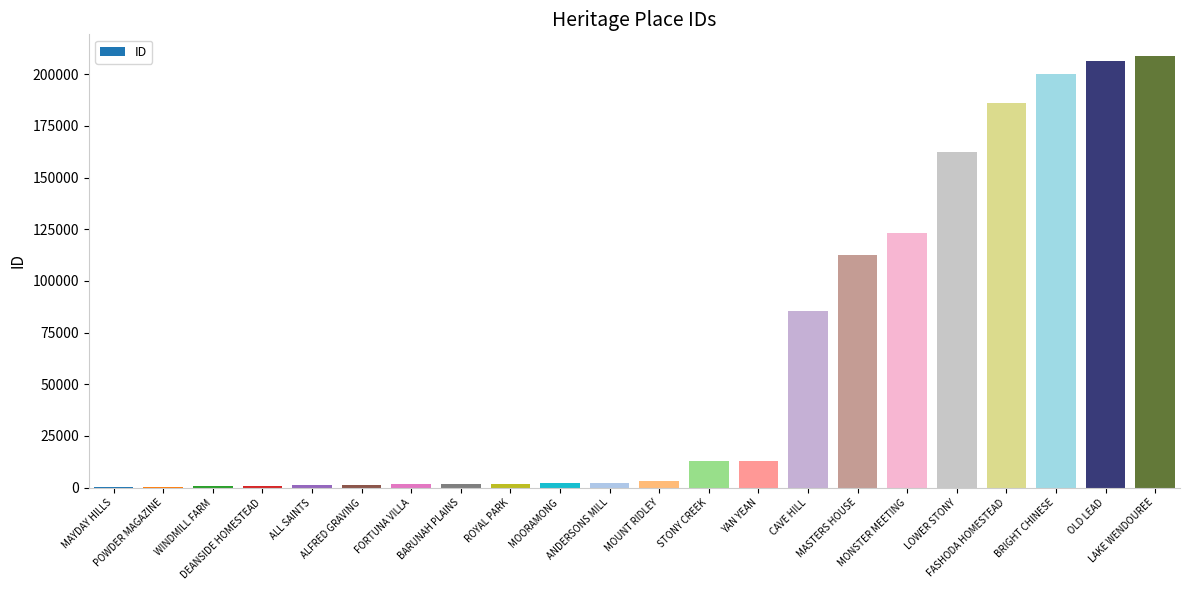

Where is the data nearest to the value 104465?

MASTERS HOUSE